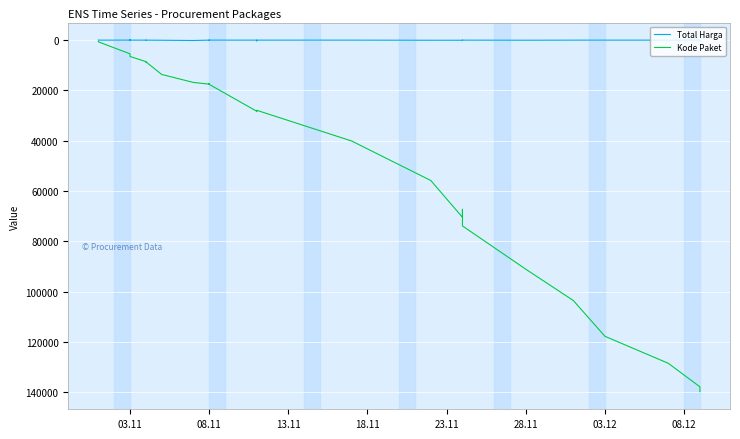

True or false: Kode Paket and Total Harga intersect in this chart.

False